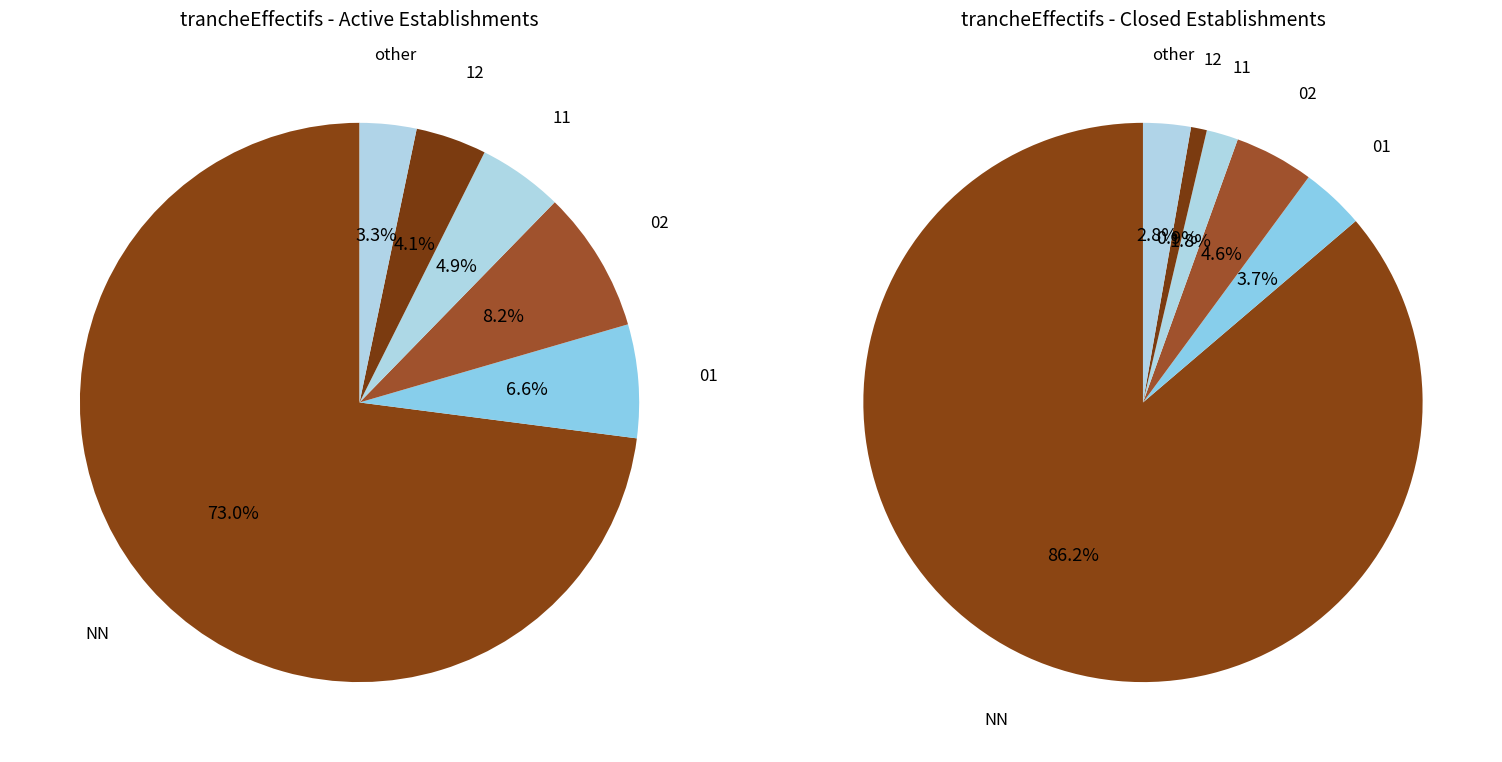

Which category has the biggest portion of the pie?

NN